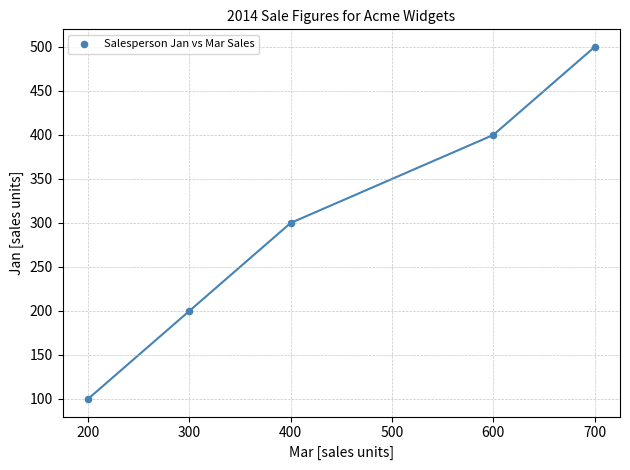

What is the average Y value?

300